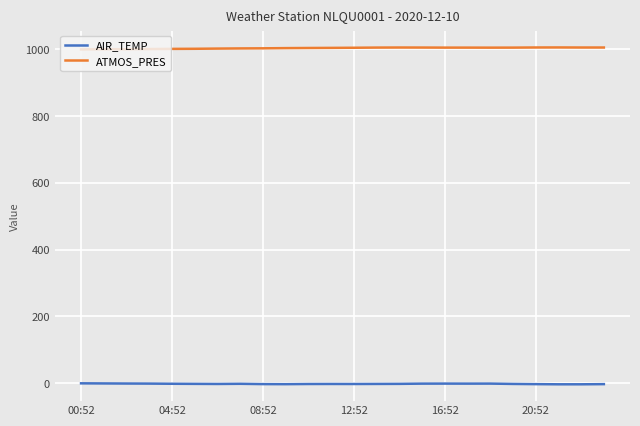

At how many categories does at least one series exceed 797?

24